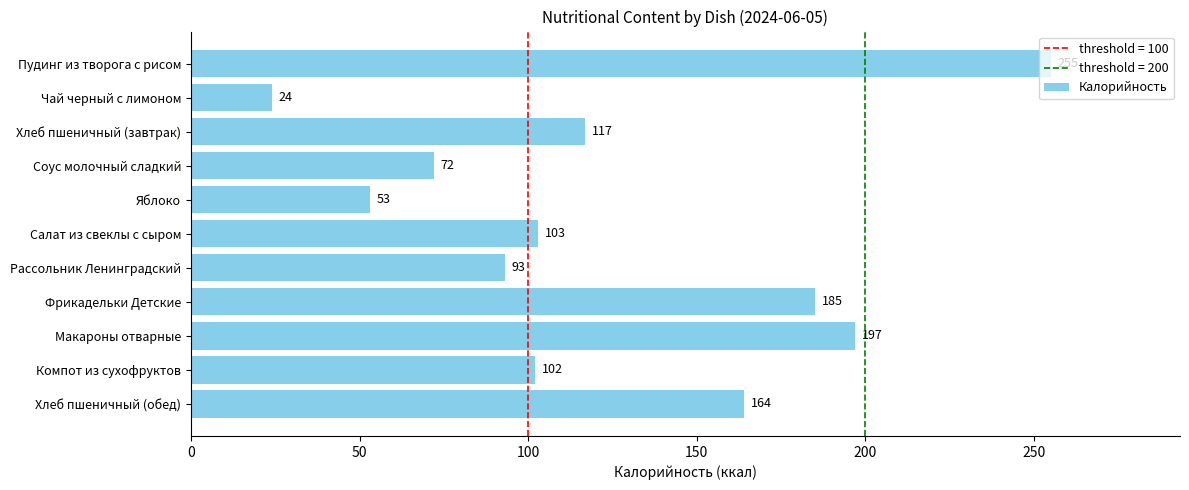

Which has a higher value, Пудинг из творога с рисом or Рассольник Ленинградский?

Пудинг из творога с рисом